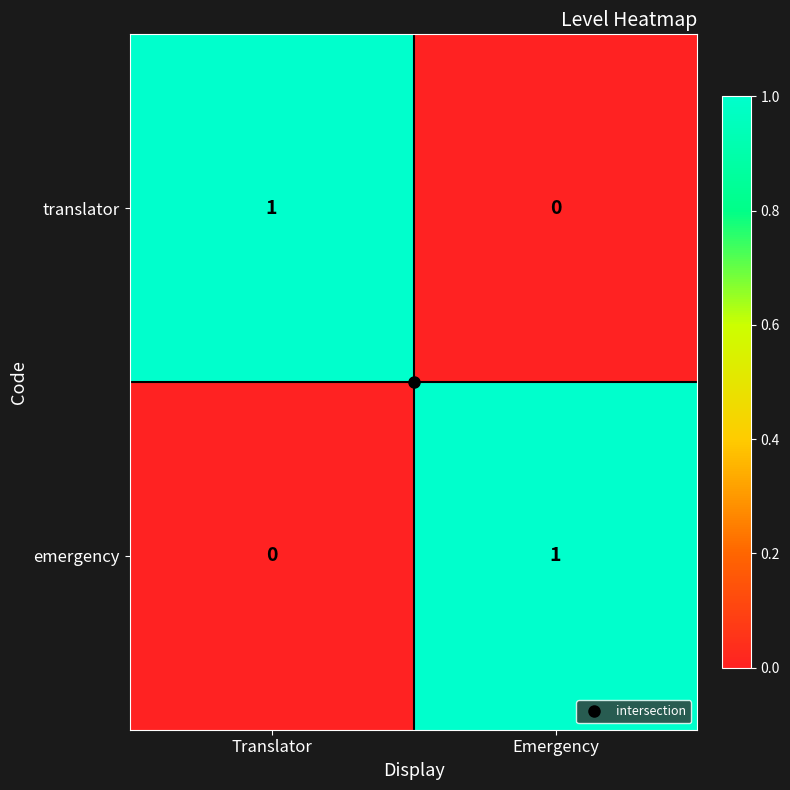

Where is emergency nearest to the value 0?

Translator